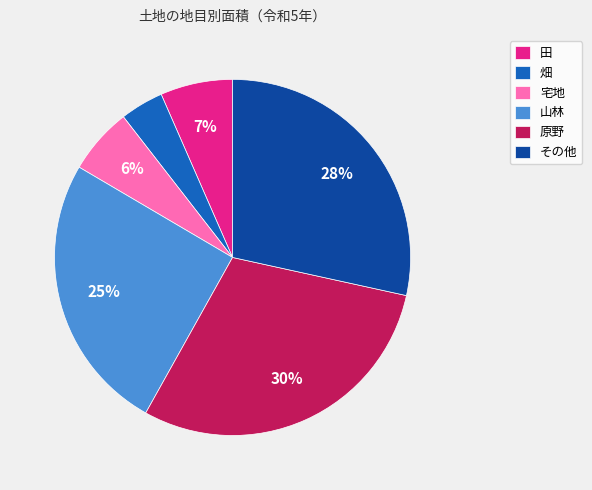

Rank the categories by value from highest to lowest.

原野, その他, 山林, 田, 宅地, 畑